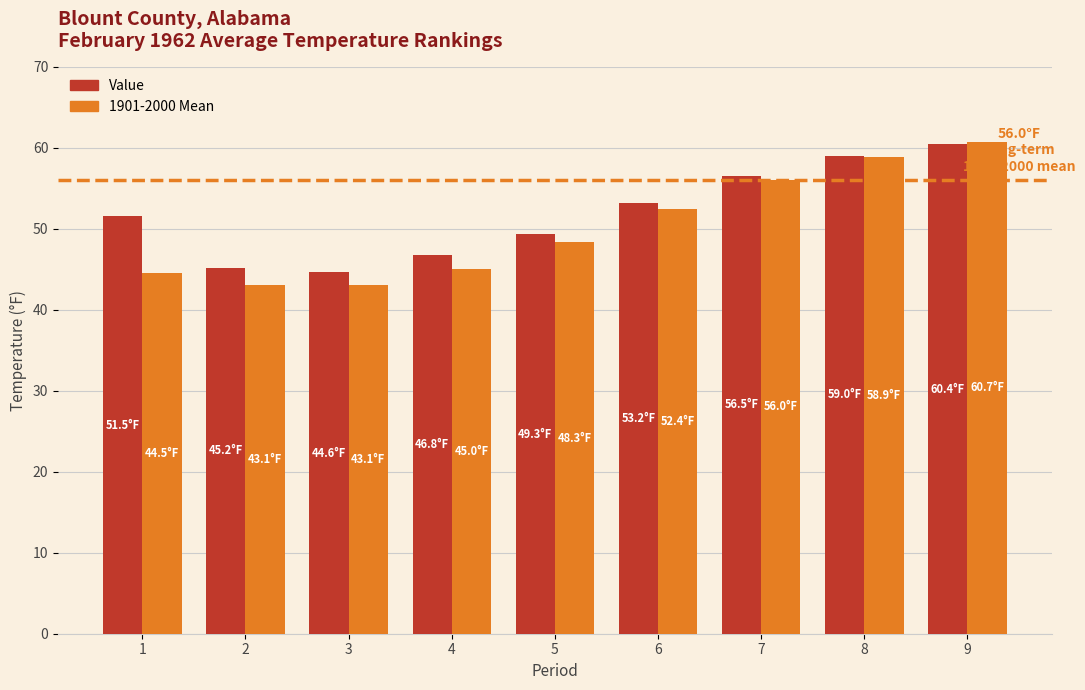

List the series in order of their overall mean, highest first.

Value, 1901-2000 Mean